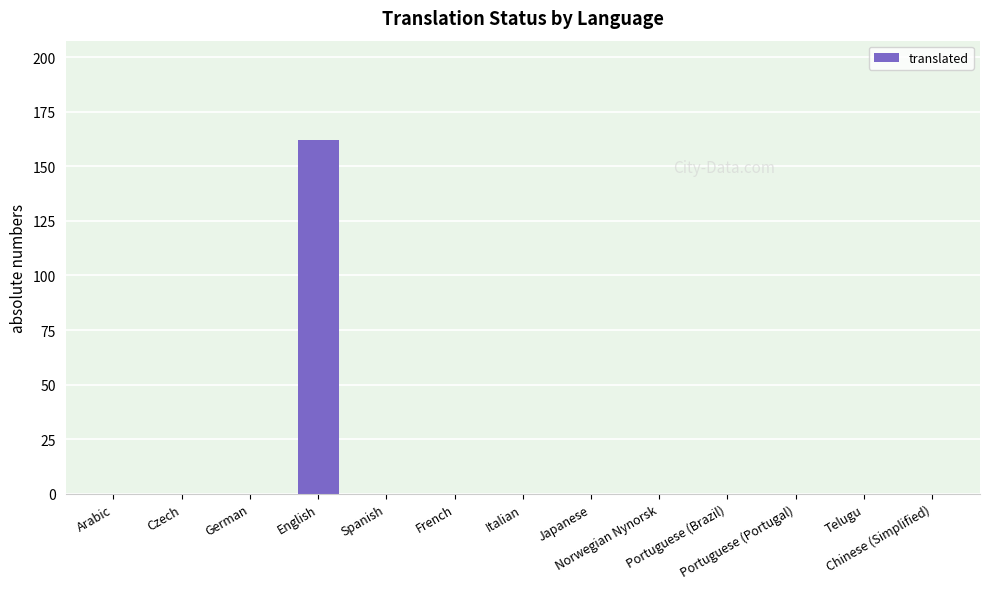

What is the maximum value shown in the chart?

162